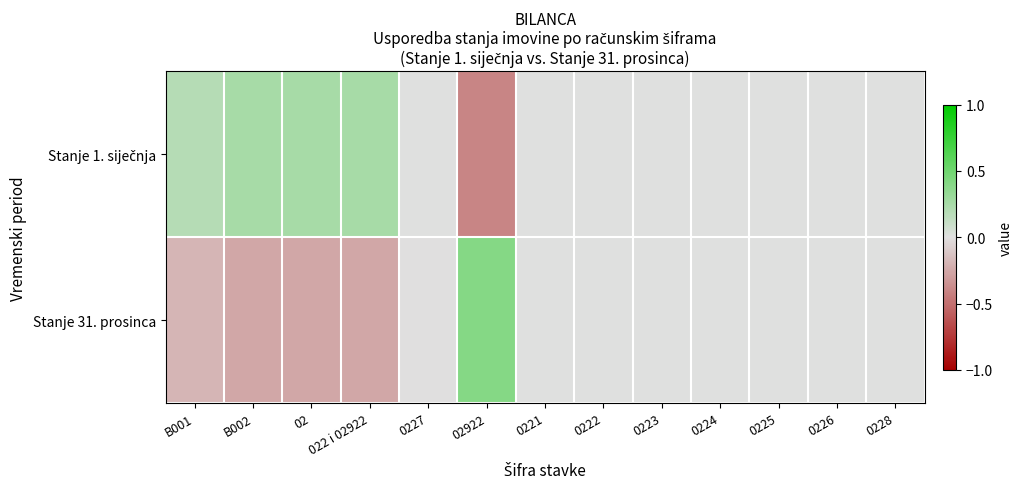

Which label corresponds to the largest value in the chart?

02922